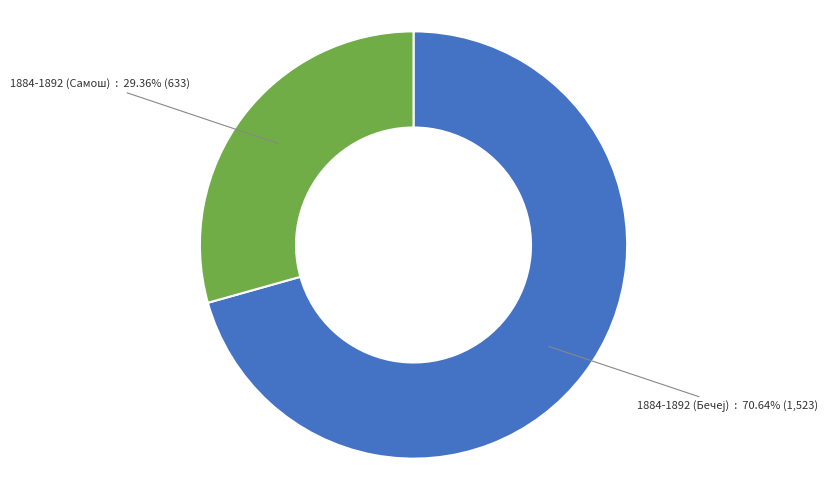

Does any single category account for the majority?

Yes